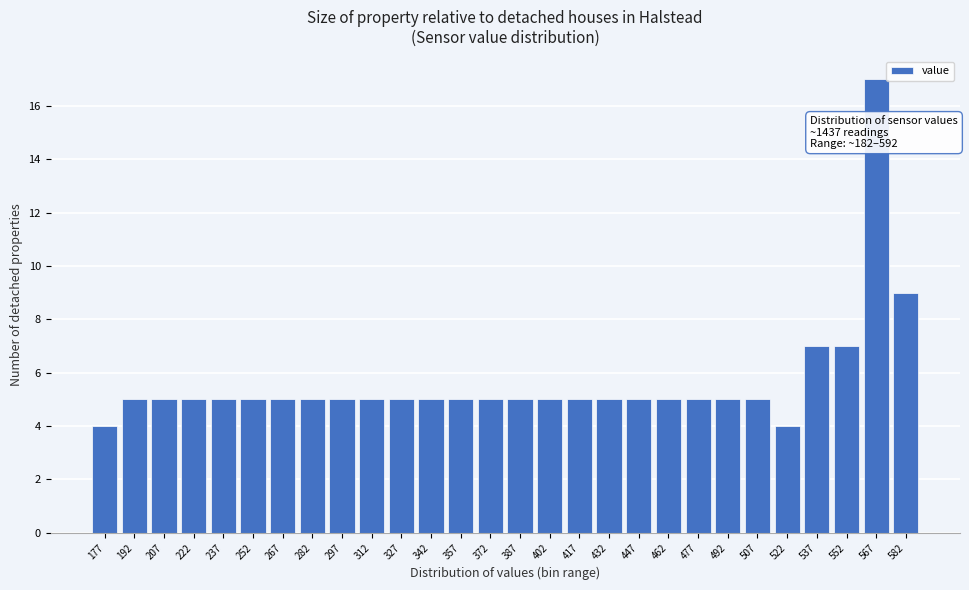

Reading right to left, list all the values displayed in this chart.

582=9	567=17	552=7	537=7	522=4	507=5	492=5	477=5	462=5	447=5	432=5	417=5	402=5	387=5	372=5	357=5	342=5	327=5	312=5	297=5	282=5	267=5	252=5	237=5	222=5	207=5	192=5	177=4